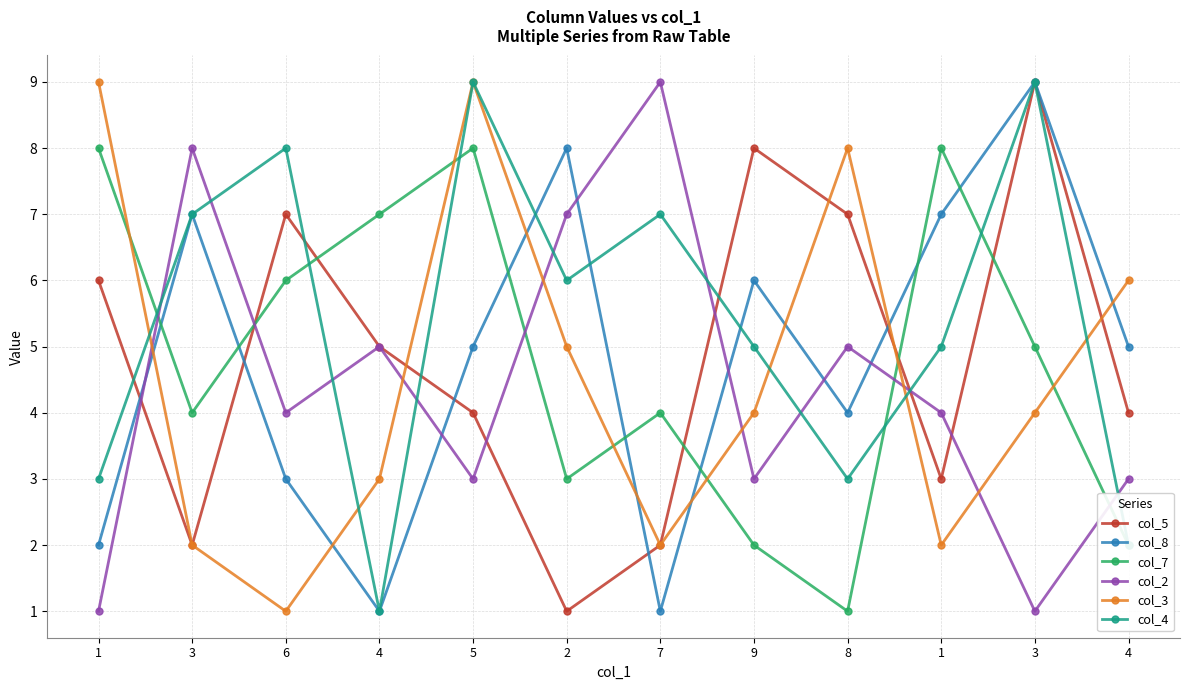

Reading right to left, list all the values displayed in this chart.

col_5: 4	9	3	7	8	2	1	4	5	7	2	6
col_8: 5	9	7	4	6	1	8	5	1	3	7	2
col_7: 2	5	8	1	2	4	3	8	7	6	4	8
col_2: 3	1	4	5	3	9	7	3	5	4	8	1
col_3: 6	4	2	8	4	2	5	9	3	1	2	9
col_4: 2	9	5	3	5	7	6	9	1	8	7	3